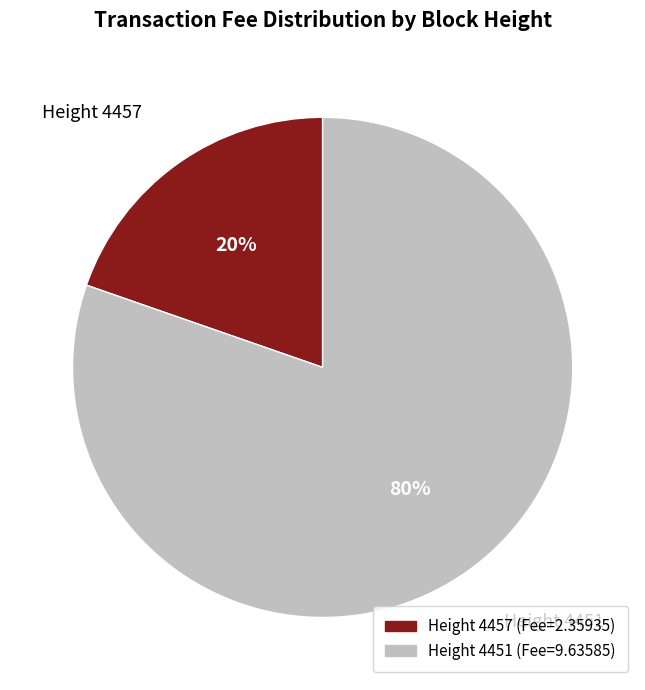

Does any single category account for the majority?

Yes